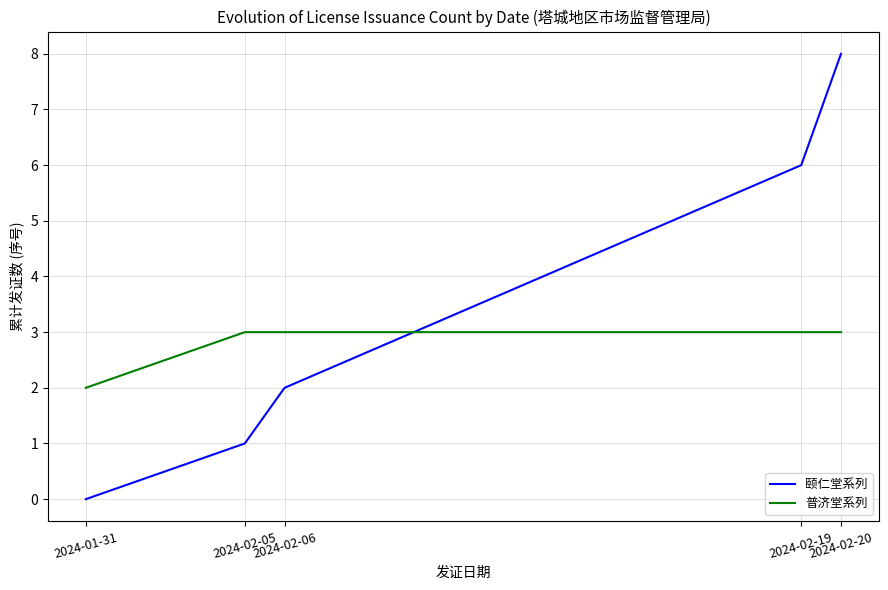

What is the highest value of the 颐仁堂系列 series?

8